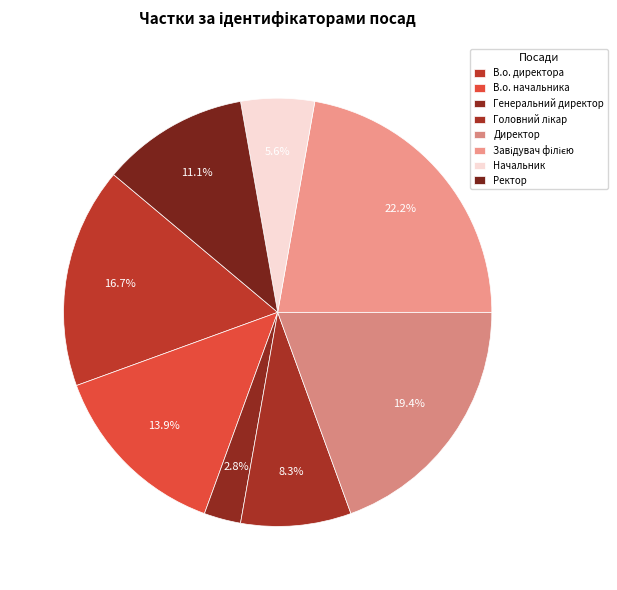

Combined, do Начальник and В.о. директора account for over 50%?

No